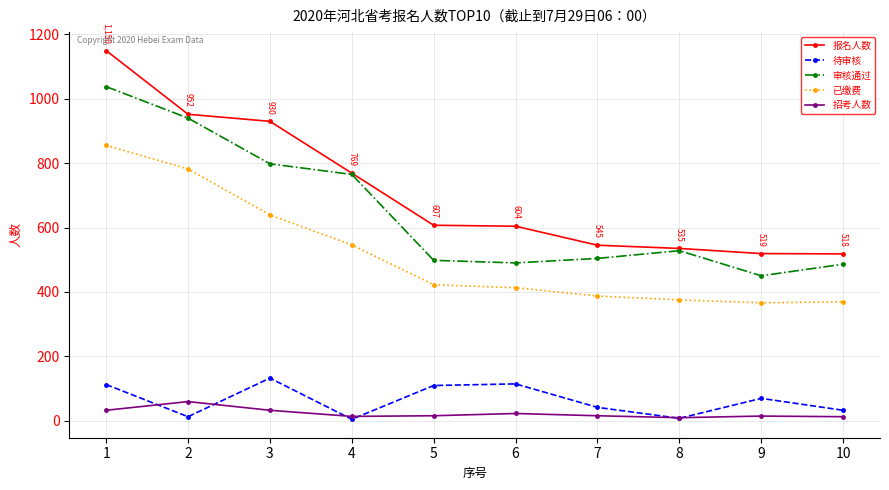

Is the value of 报名人数 at 7 greater than the value of 审核通过 at 9?

Yes